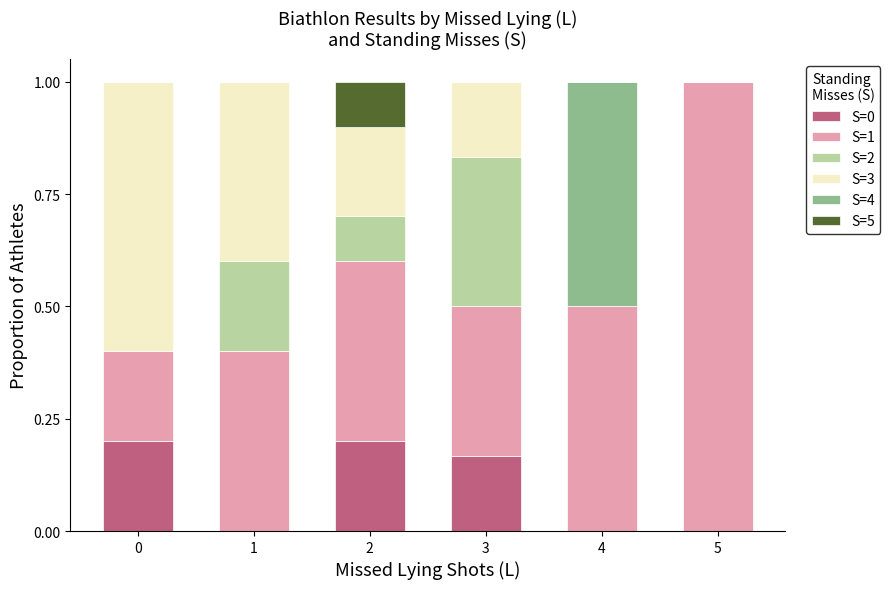

What is the total value across all series at 0?

1.0